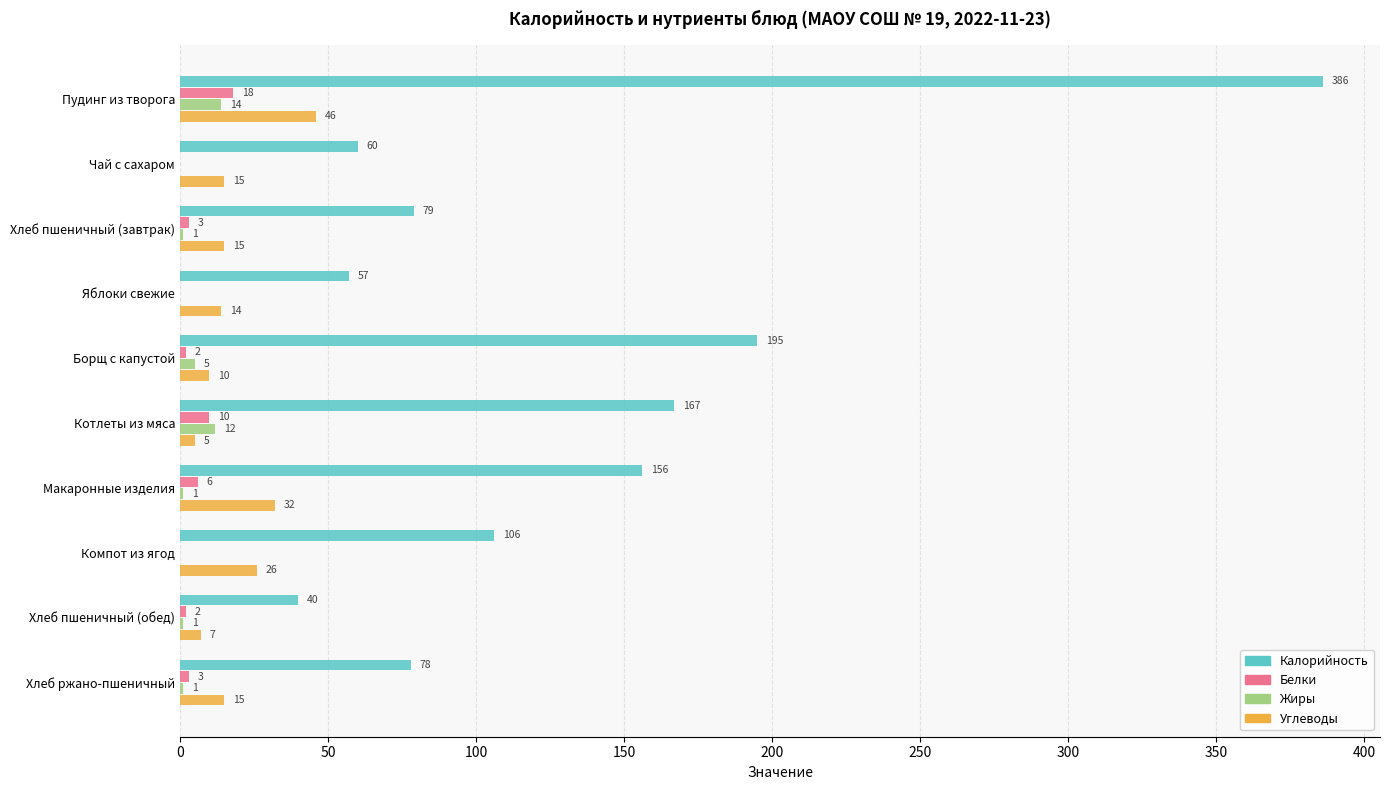

The Калорийность series shows 274 at Борщ с капустой. True or false?

False